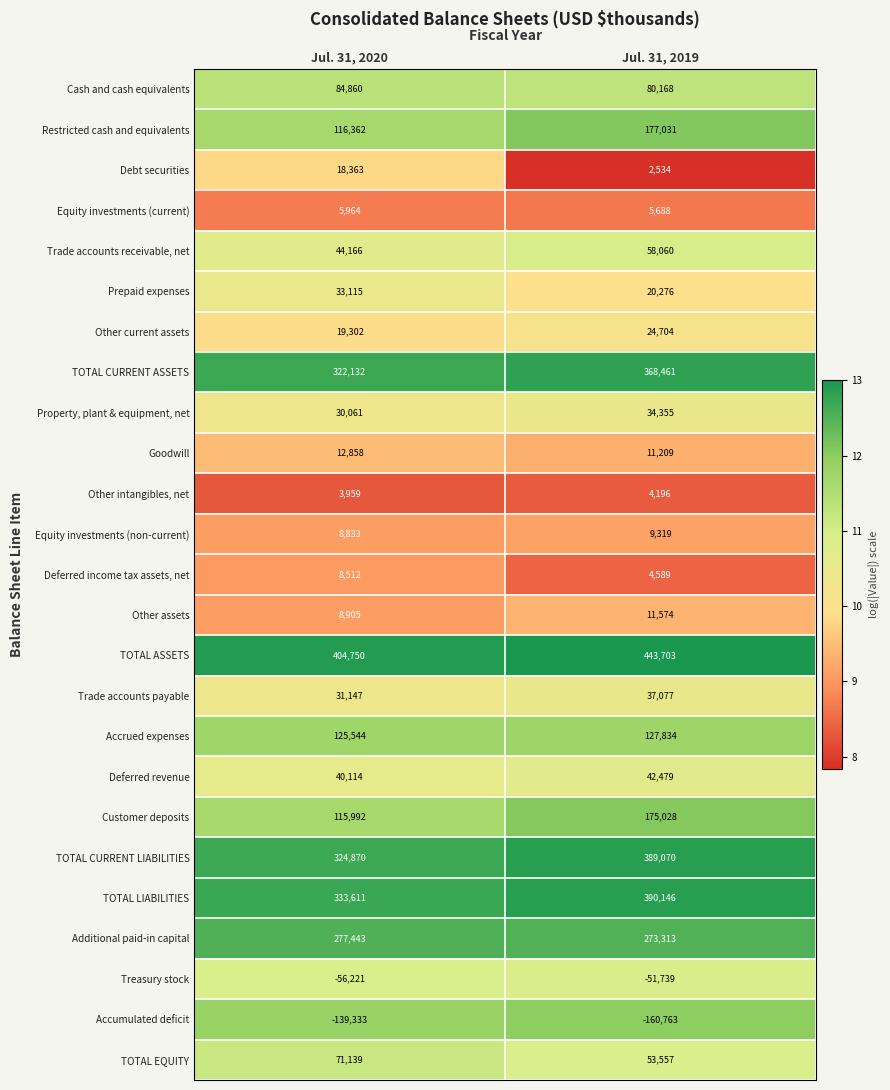

List the series in order of their peak value, lowest first.

Accumulated deficit, Treasury stock, Other intangibles, net, Equity investments (current), Deferred income tax assets, net, Equity investments (non-current), Other assets, Goodwill, Debt securities, Other current assets, Prepaid expenses, Property, plant & equipment, net, Trade accounts payable, Deferred revenue, Trade accounts receivable, net, TOTAL EQUITY, Cash and cash equivalents, Accrued expenses, Customer deposits, Restricted cash and equivalents, Additional paid-in capital, TOTAL CURRENT ASSETS, TOTAL CURRENT LIABILITIES, TOTAL LIABILITIES, TOTAL ASSETS